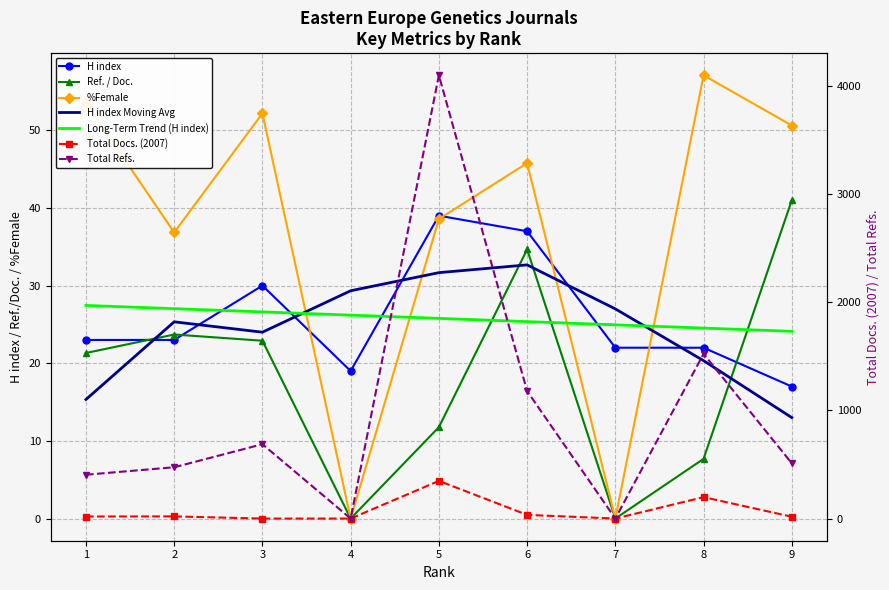

Which series has the largest total across all categories?

Total Refs.